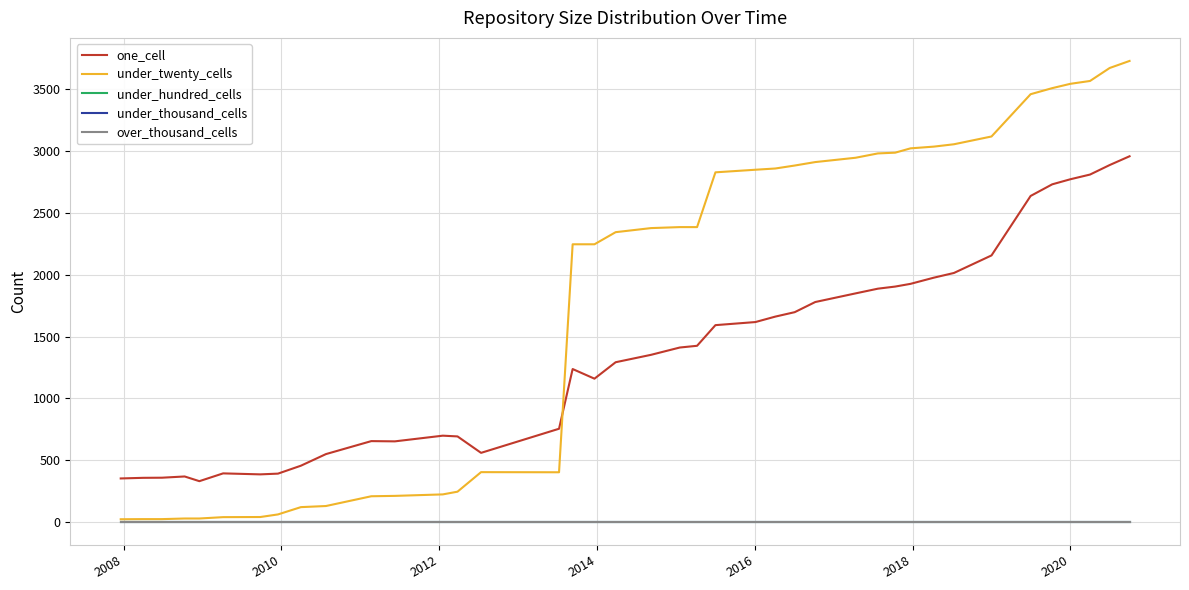

What is the minimum value for under_twenty_cells?

22